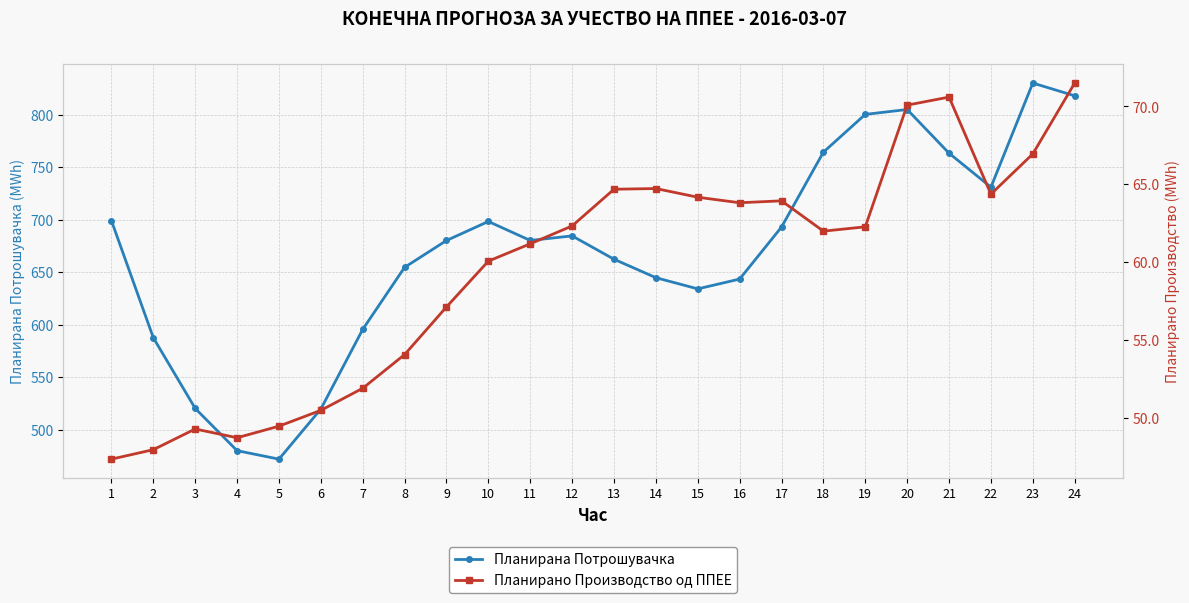

What is the spread (max minus min) of values at 11?

619.0